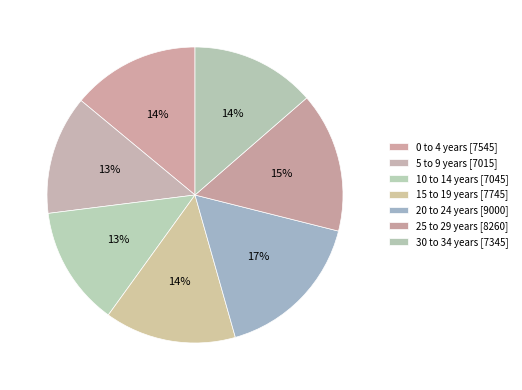

What is the largest slice in the pie chart?

20 to 24 years